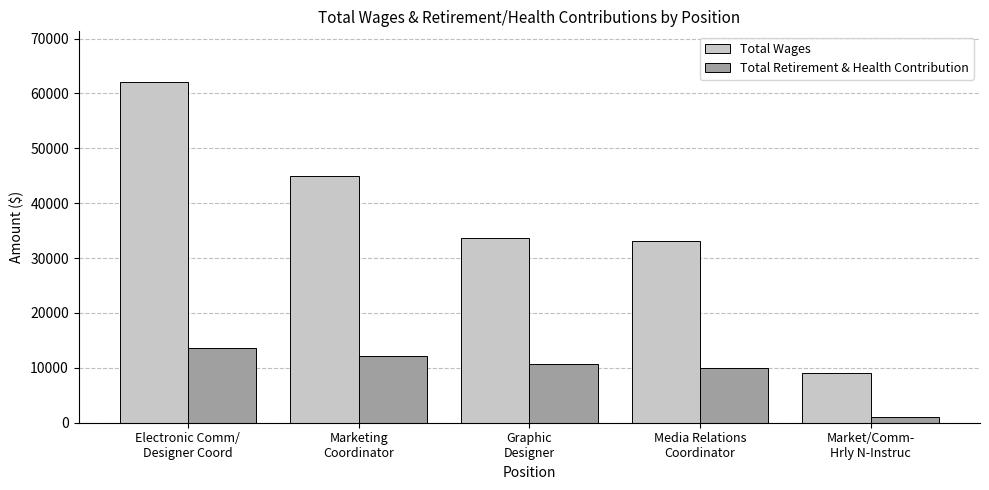

What are all the series names shown in the legend?

Total Wages, Total Retirement & Health Contribution